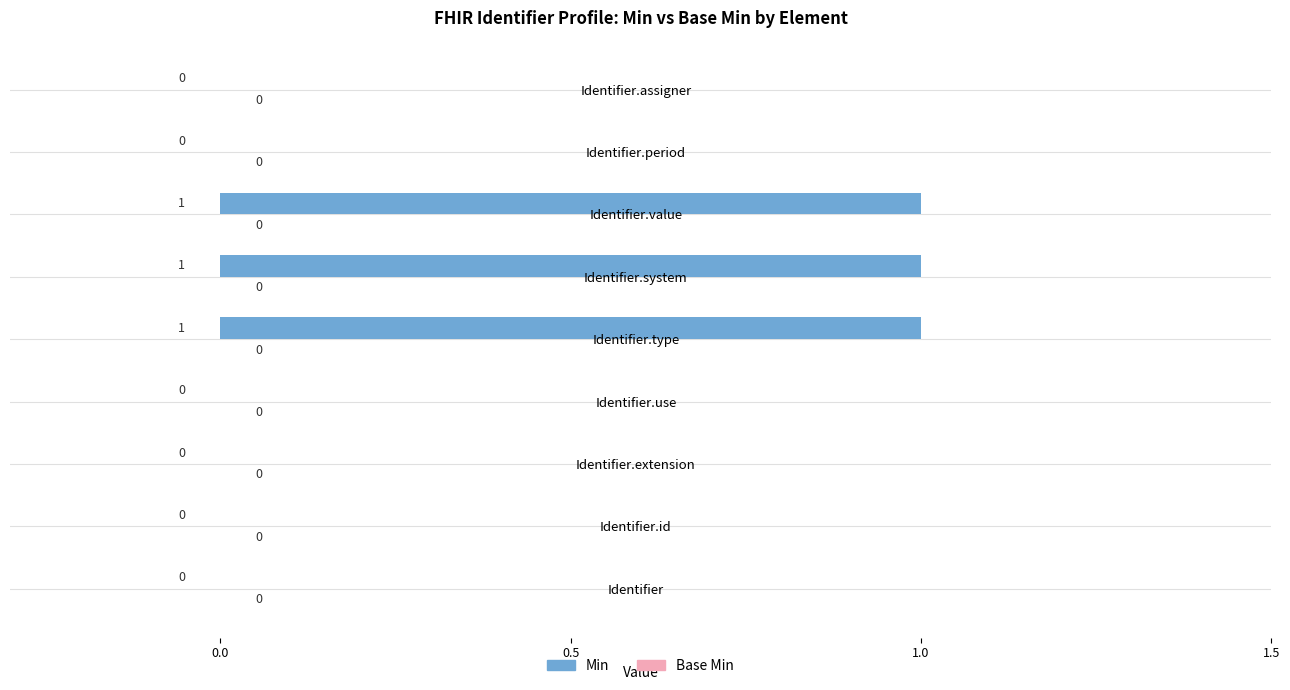

Reading top to bottom, list all the values displayed in this chart.

Identifier.assigner=0	Identifier.period=0	Identifier.value=1	Identifier.system=1	Identifier.type=1	Identifier.use=0	Identifier.extension=0	Identifier.id=0	Identifier=0